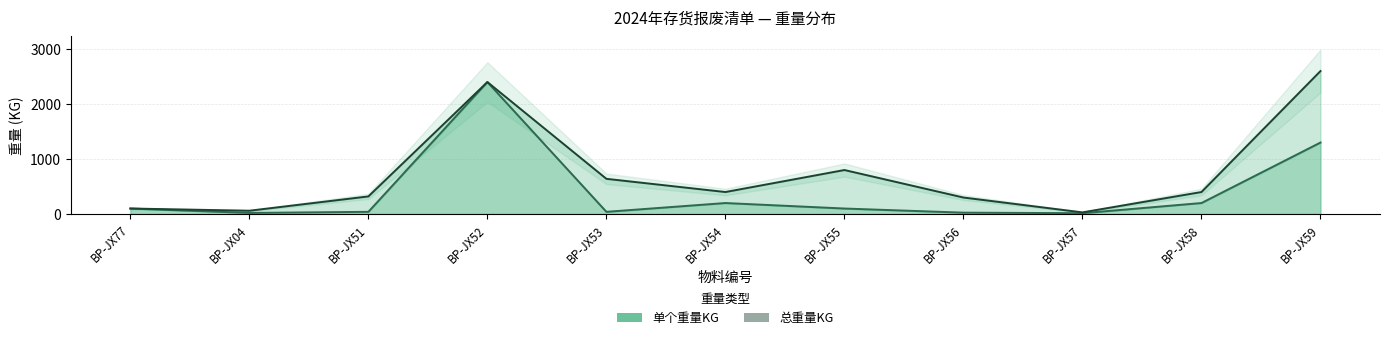

Reading left to right, list all the values displayed in this chart.

单个重量KG: BP-JX77=100	BP-JX04=20	BP-JX51=40	BP-JX52=2400	BP-JX53=40	BP-JX54=200	BP-JX55=100	BP-JX56=25	BP-JX57=15	BP-JX58=200	BP-JX59=1300
总重量KG: BP-JX77=100	BP-JX04=60	BP-JX51=320	BP-JX52=2400	BP-JX53=640	BP-JX54=400	BP-JX55=800	BP-JX56=300	BP-JX57=30	BP-JX58=400	BP-JX59=2600